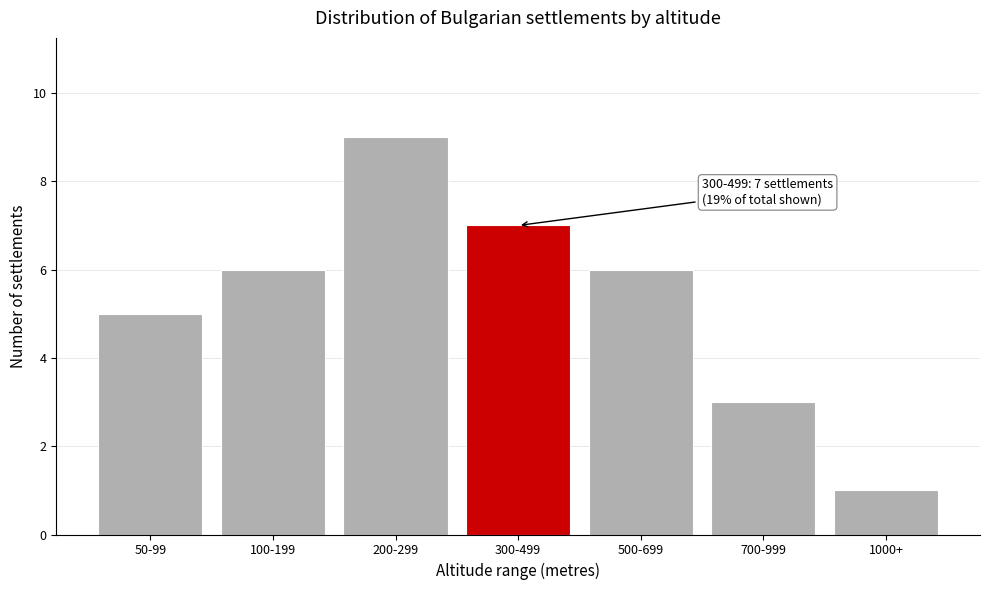

Reading left to right, list all the values displayed in this chart.

5	6	9	7	6	3	1